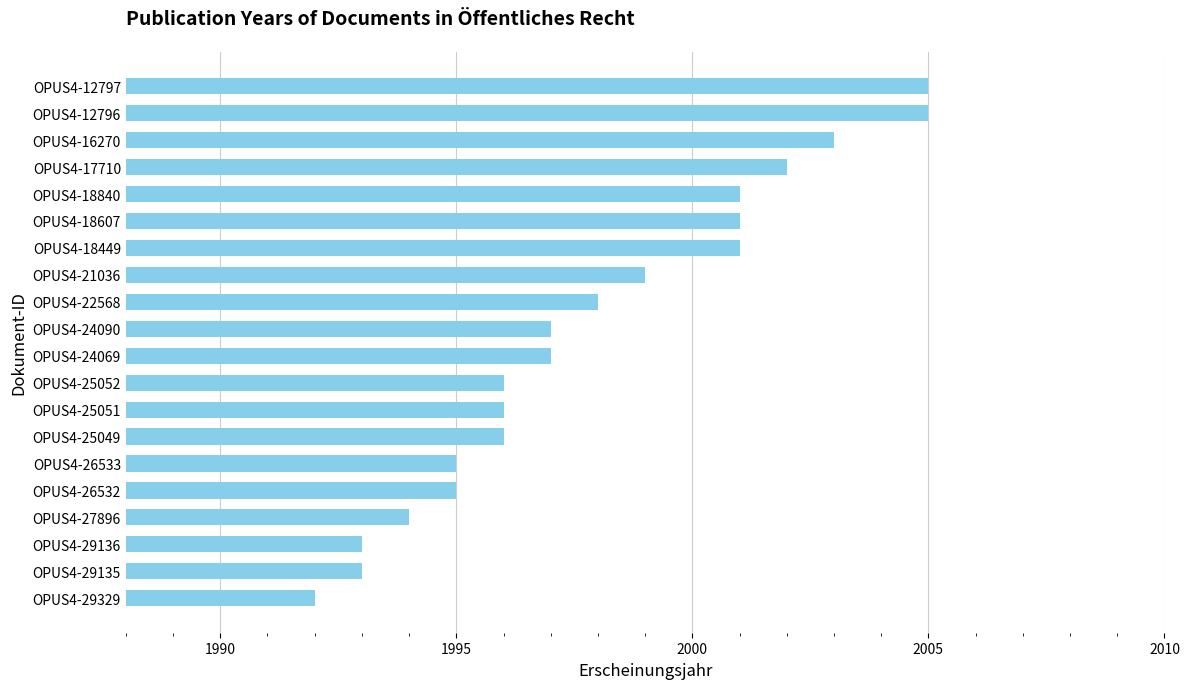

How many bars are there in total?

20